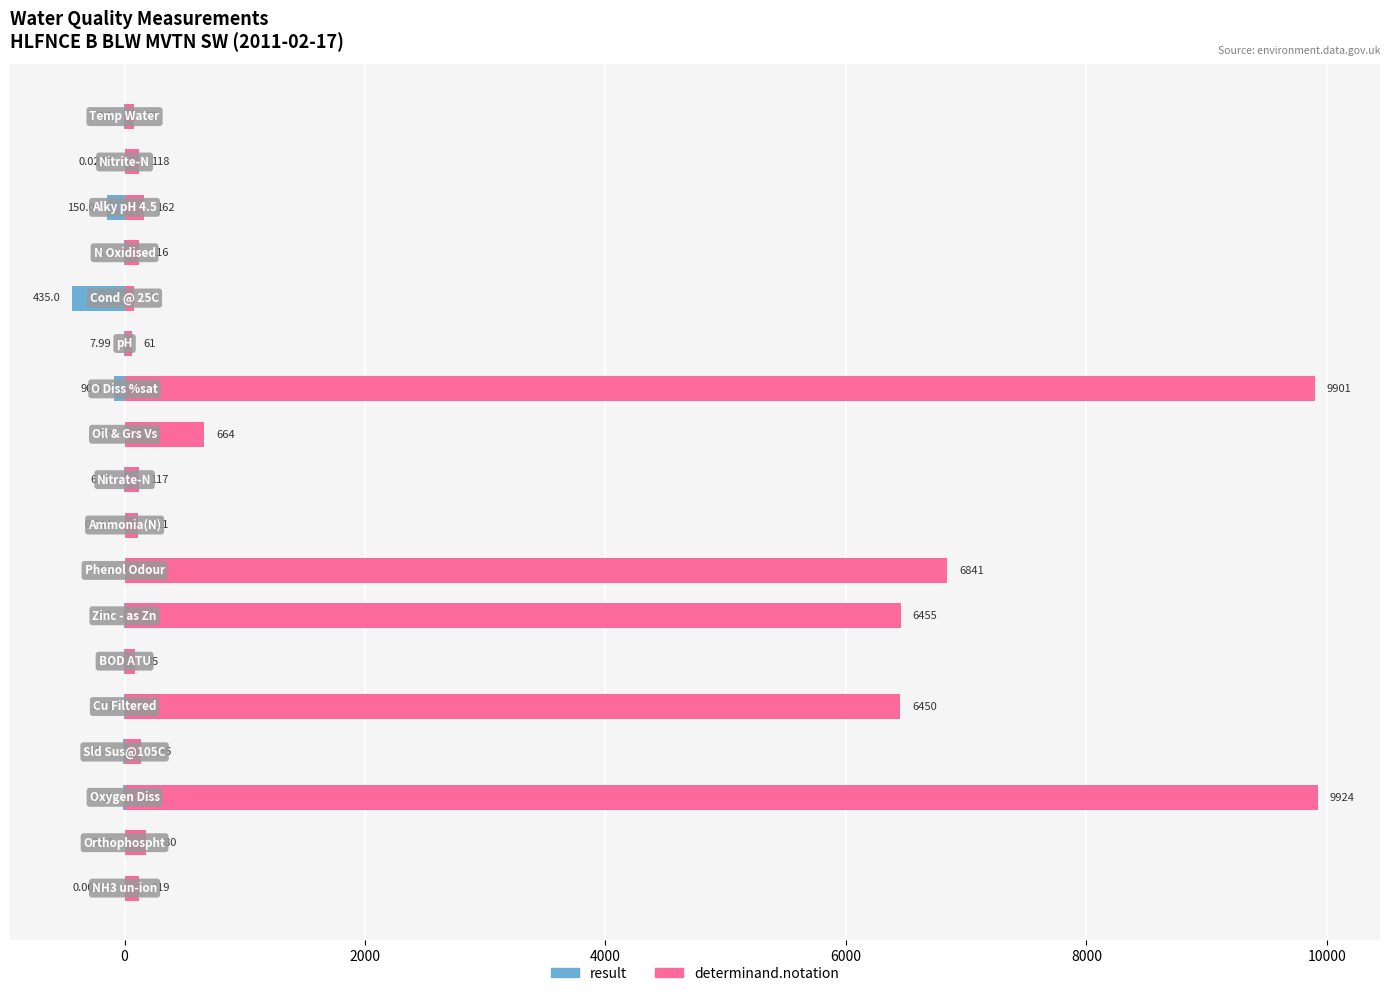

What are all the series names shown in the legend?

result, determinand.notation